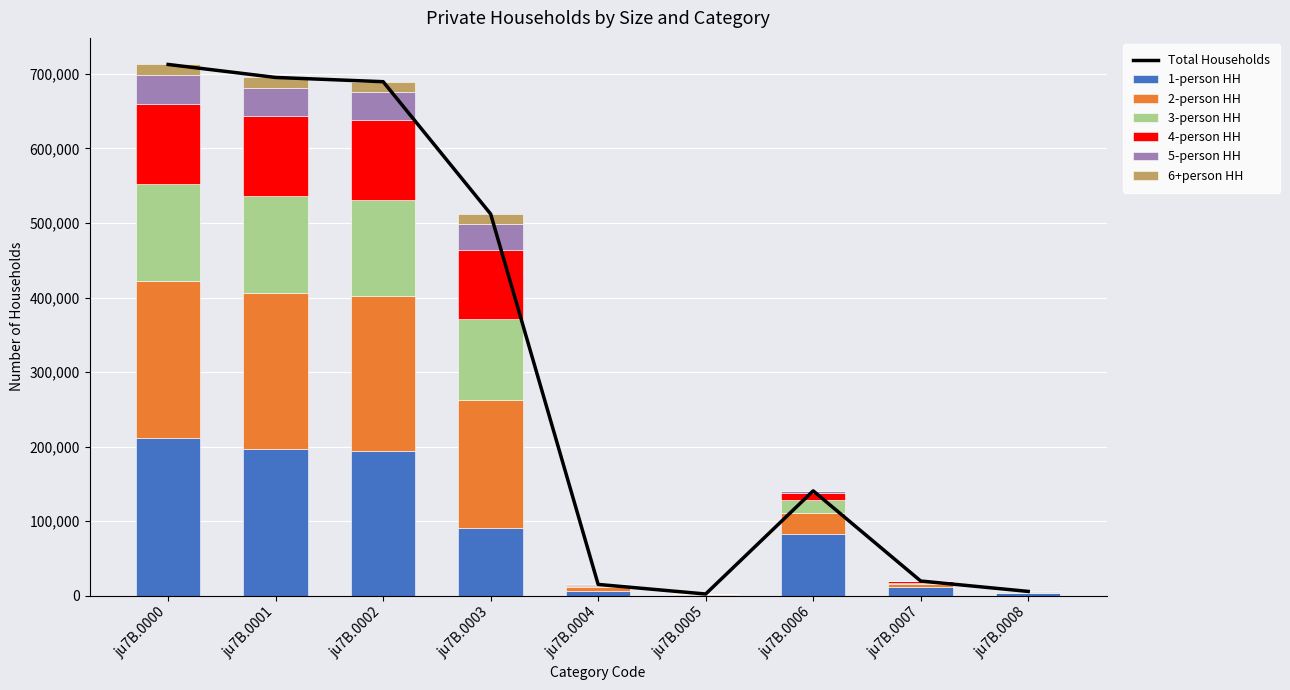

Is the value of 1-person HH at ju7B.0003 greater than the value of 3-person HH at ju7B.0004?

Yes